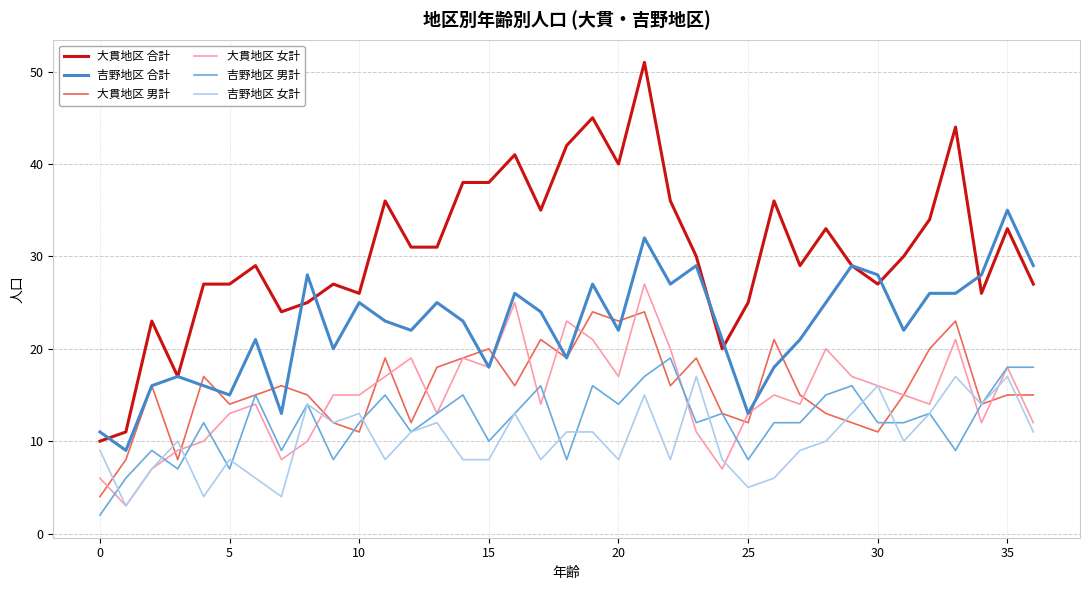

Which series has the largest range (max minus min)?

大貫地区 合計